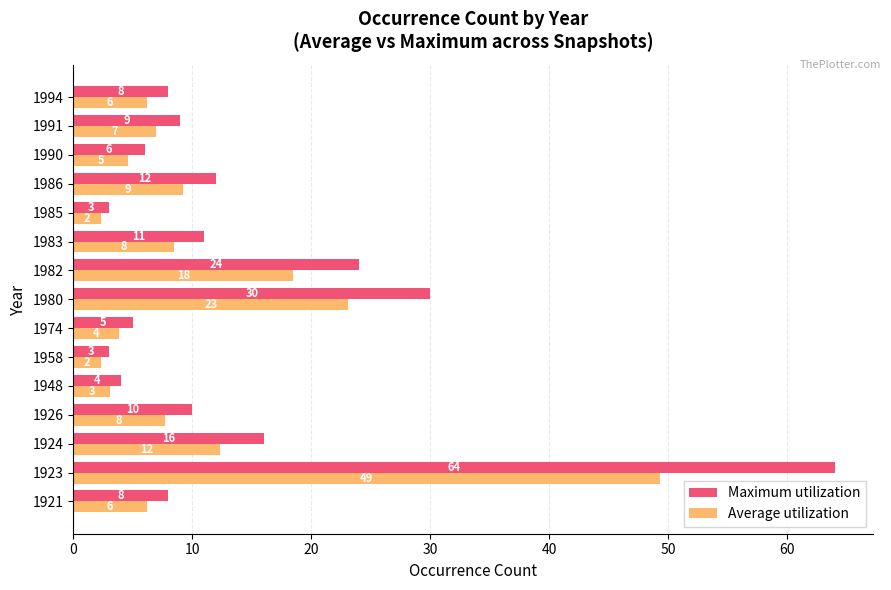

Which series has the largest total across all categories?

Maximum utilization